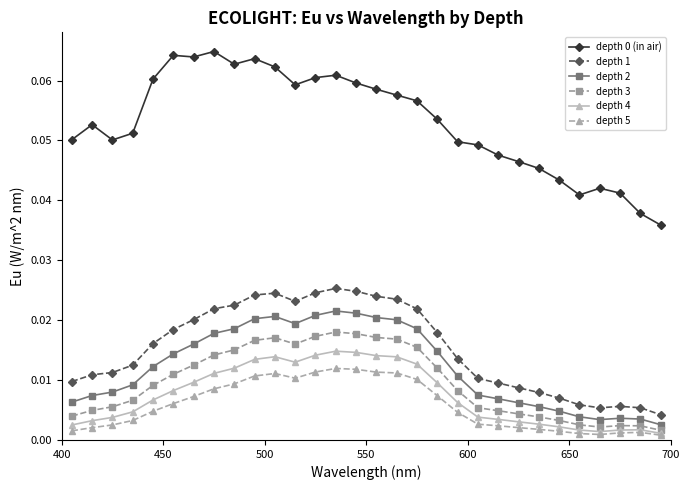

How many depth 1 values are between 0 and 1?

30